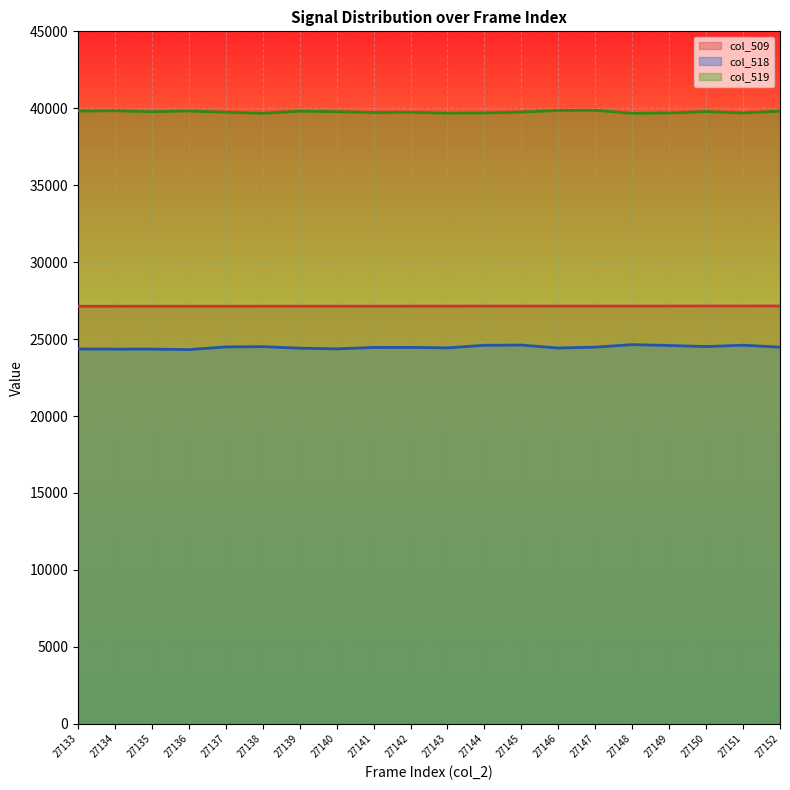

The value of col_509 at 27135 is 27135. True or false?

True